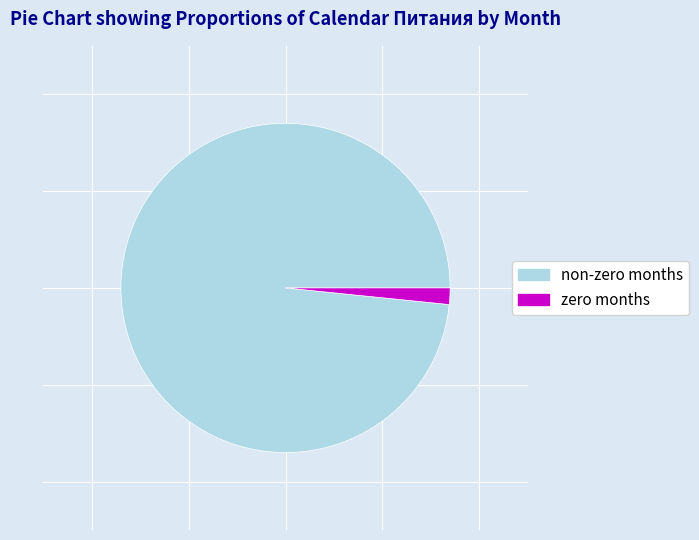

Is it true that non-zero months is 98% of the pie?

True